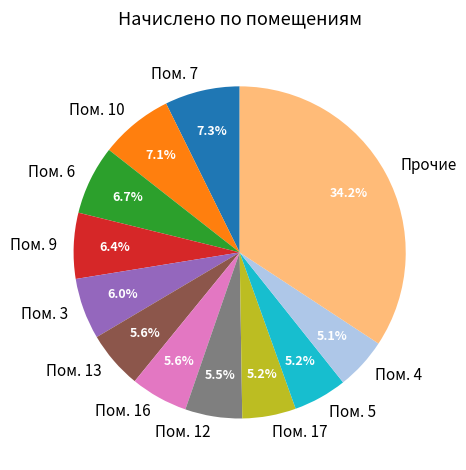

Is there a majority slice in this chart?

No